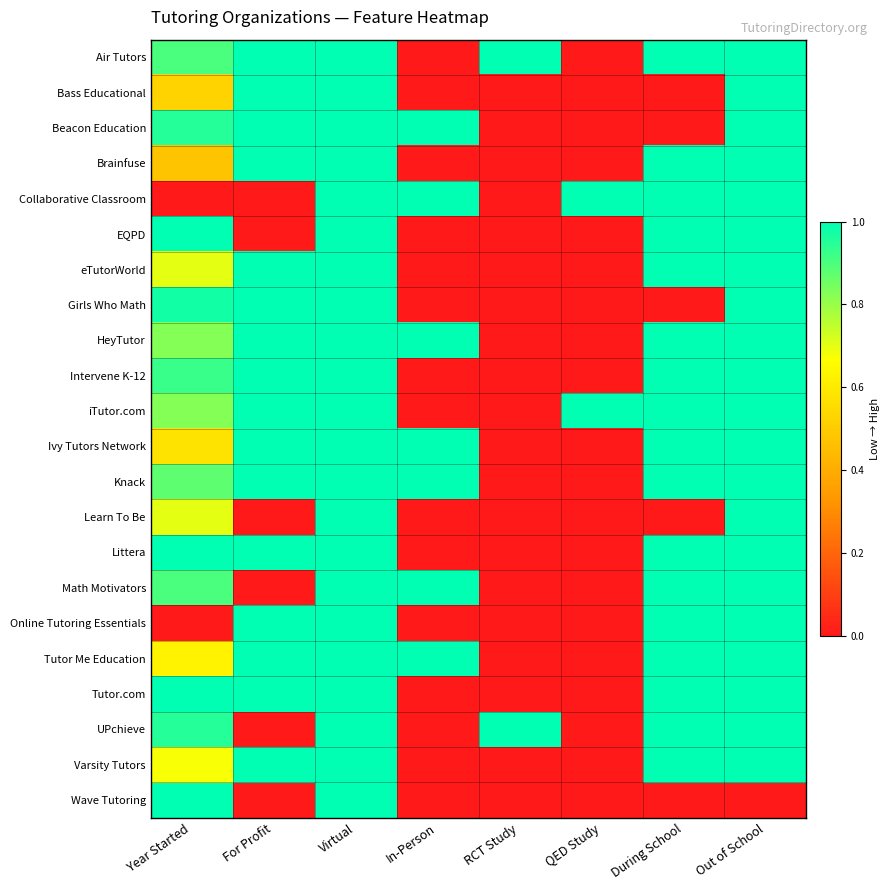

At which category does the chart reach its peak across all series?

For Profit